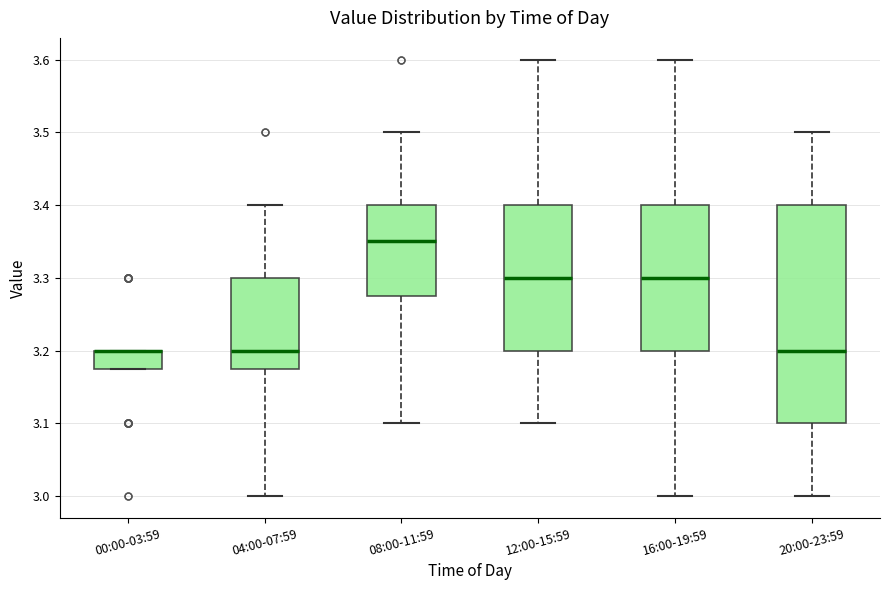

Reading left to right, transcribe this box plot: for each box, give where its median line is, the range the box spans, and where its two whiskers end, as read against the y-axis. The values are not printed on the chart, so give them approximately, as read against the axis.

00:00-03:59: median 3.20 (drawn on the box's upper edge), box 3.18 to 3.20, whiskers 3.18 to 3.20
04:00-07:59: median 3.20, box 3.18 to 3.30, whiskers 3.00 to 3.40
08:00-11:59: median 3.35, box 3.28 to 3.40, whiskers 3.10 to 3.50
12:00-15:59: median 3.30, box 3.20 to 3.40, whiskers 3.10 to 3.60
16:00-19:59: median 3.30, box 3.20 to 3.40, whiskers 3.00 to 3.60
20:00-23:59: median 3.20, box 3.10 to 3.40, whiskers 3.00 to 3.50